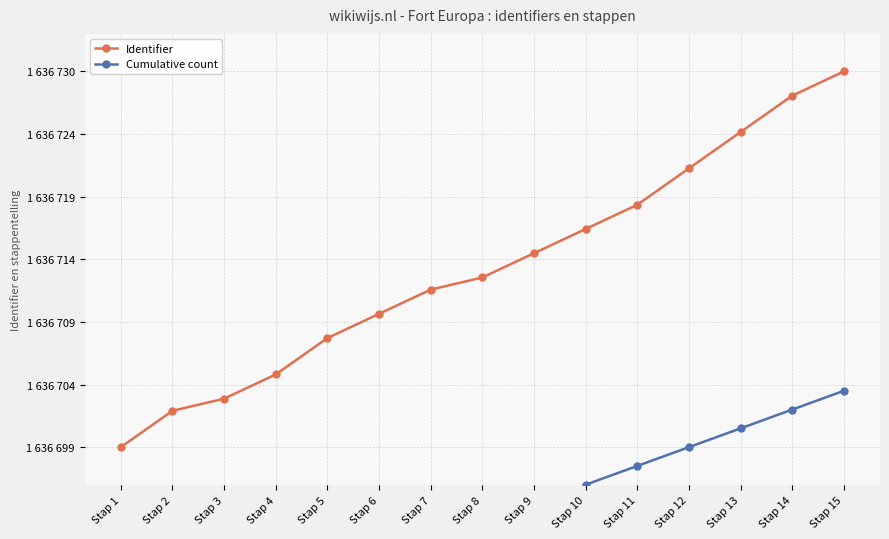

Which series has the widest spread of values?

Identifier